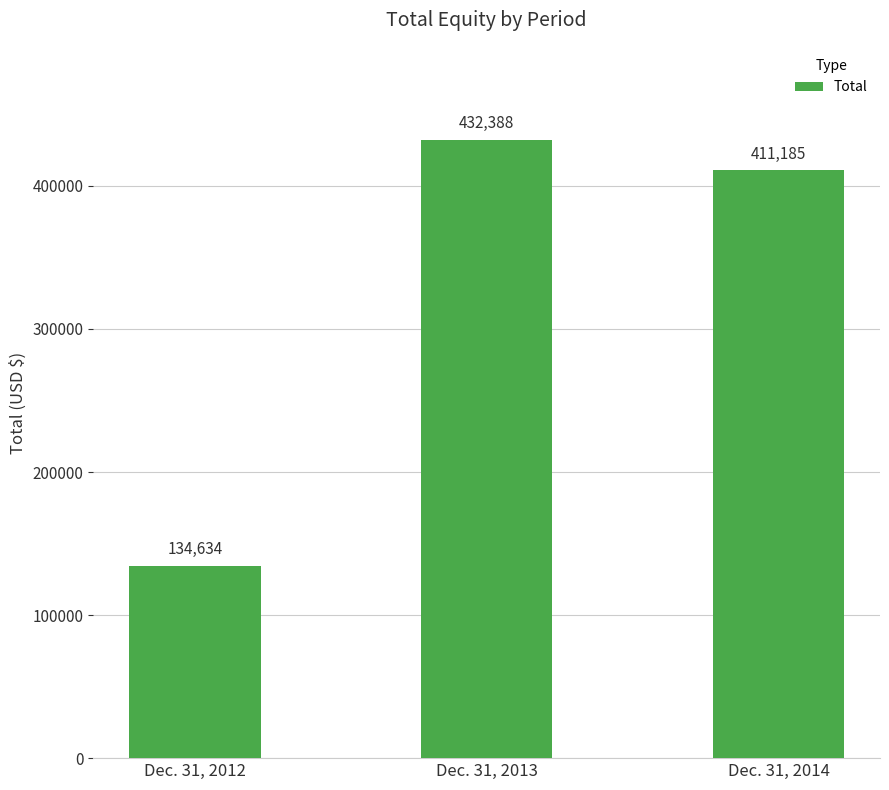

List the labels in order of value, largest first.

Dec. 31, 2013, Dec. 31, 2014, Dec. 31, 2012